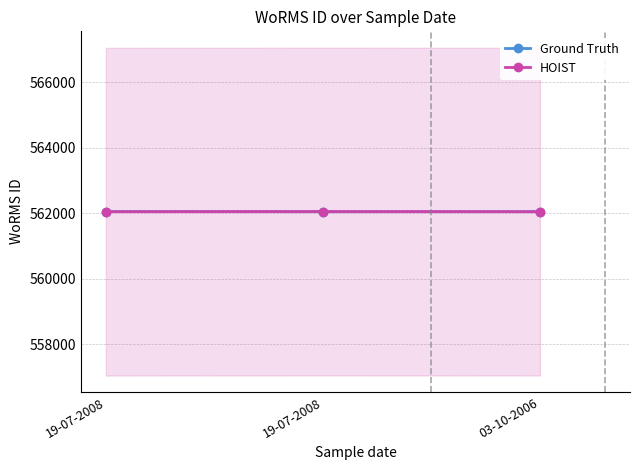

What is the value of the HOIST point at the 3rd from the left?

562049